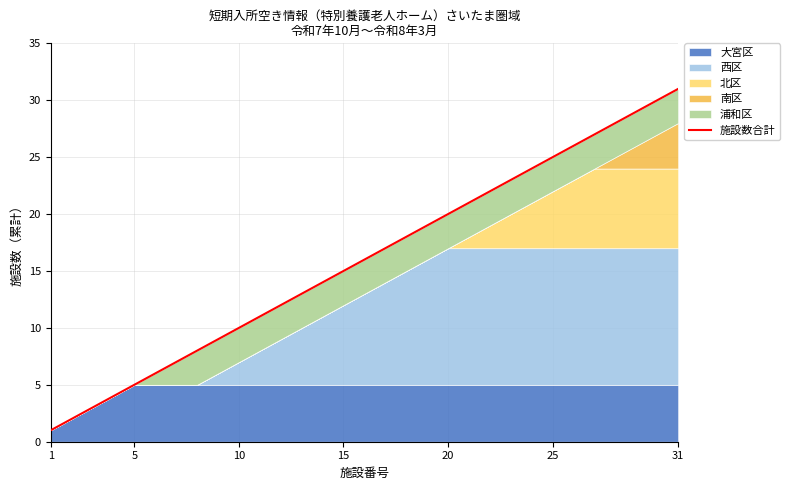

What is the difference between the maximum and minimum values?

30